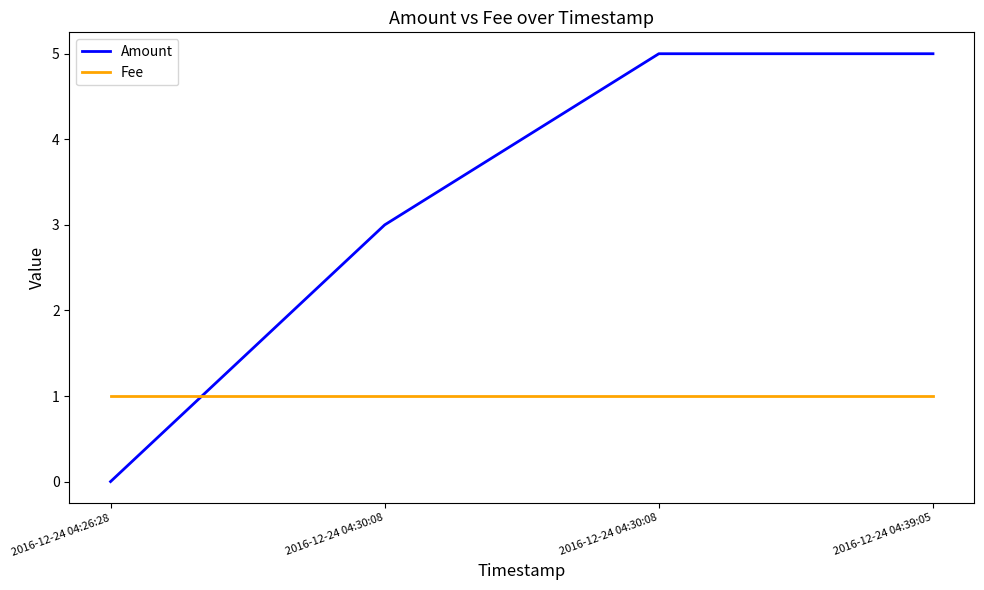

Which category has the highest value in the Amount series?

2016-12-24 04:30:08